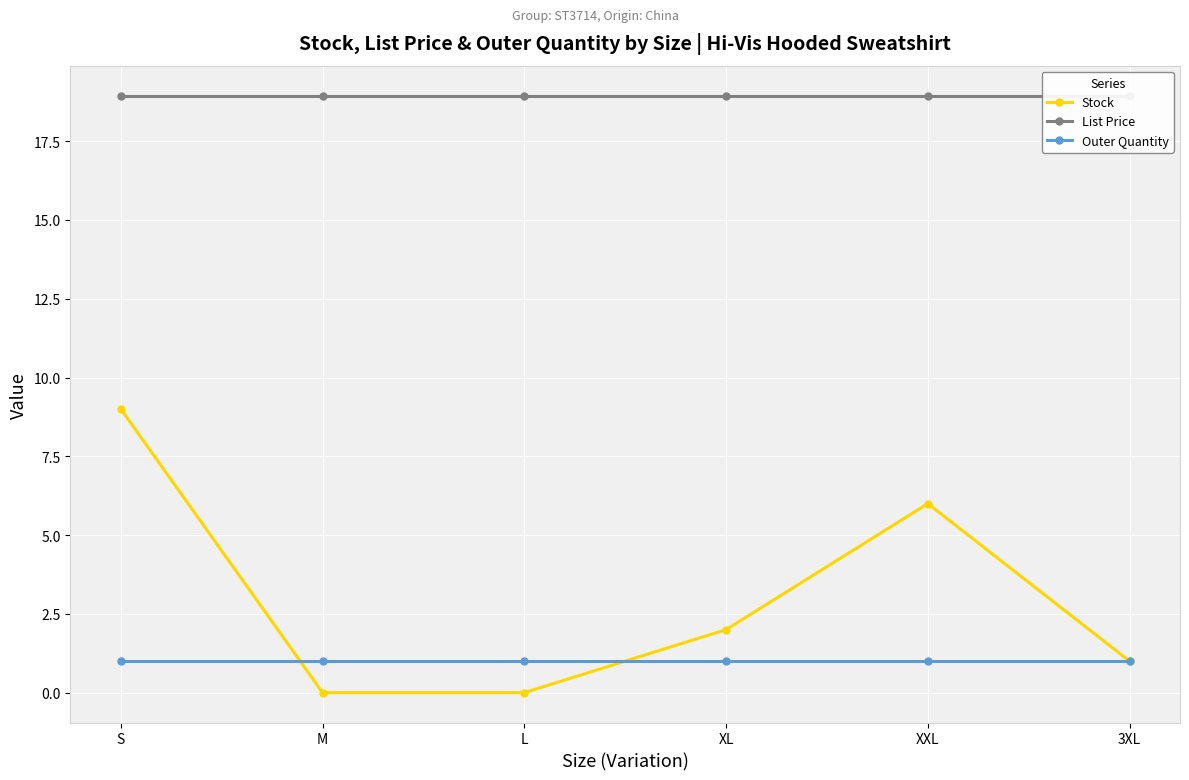

At which label does Outer Quantity reach its minimum?

S